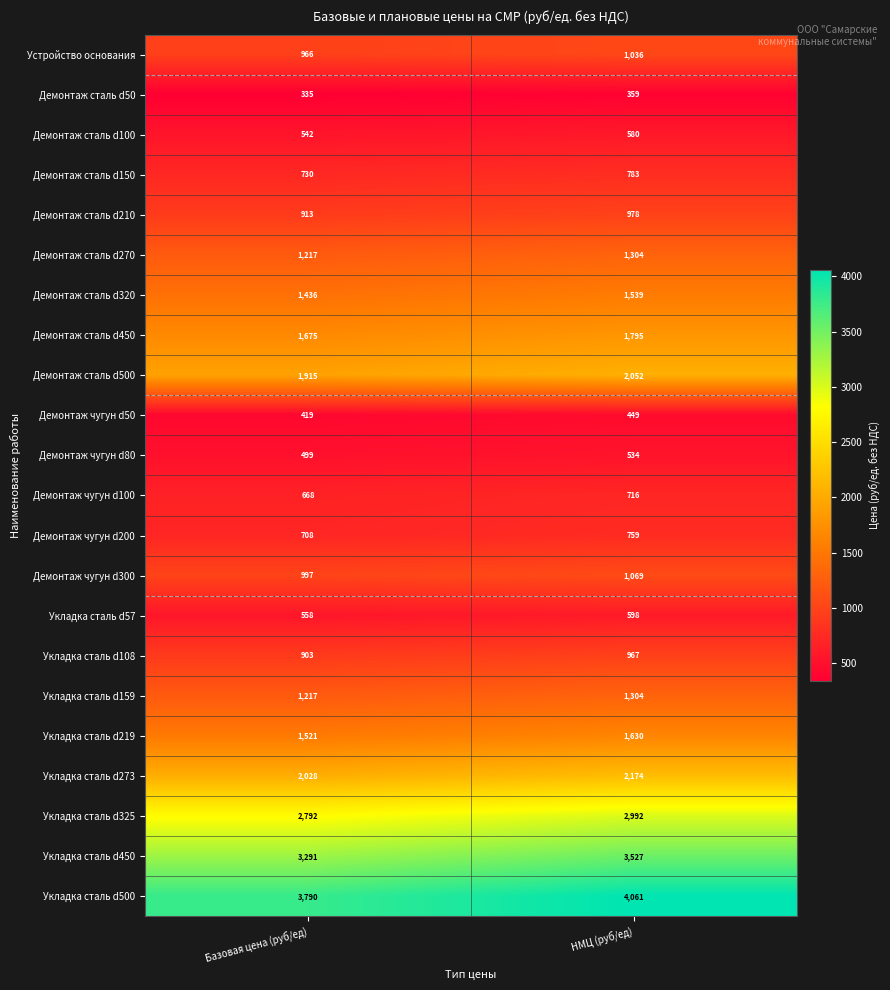

Which series has the widest spread of values?

Укладка сталь d500